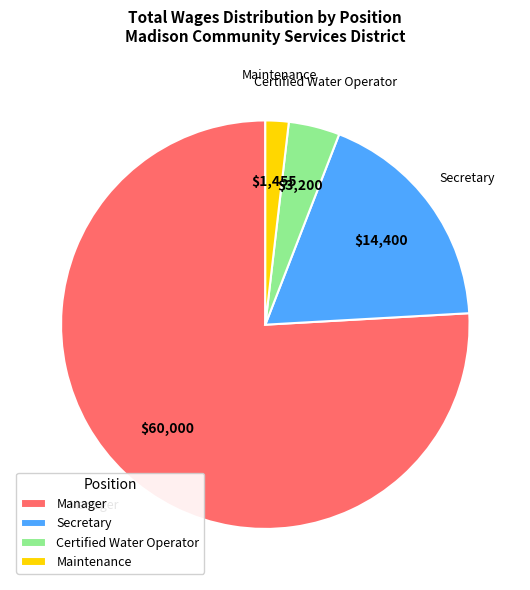

Between Maintenance and Certified Water Operator, which is larger?

Certified Water Operator